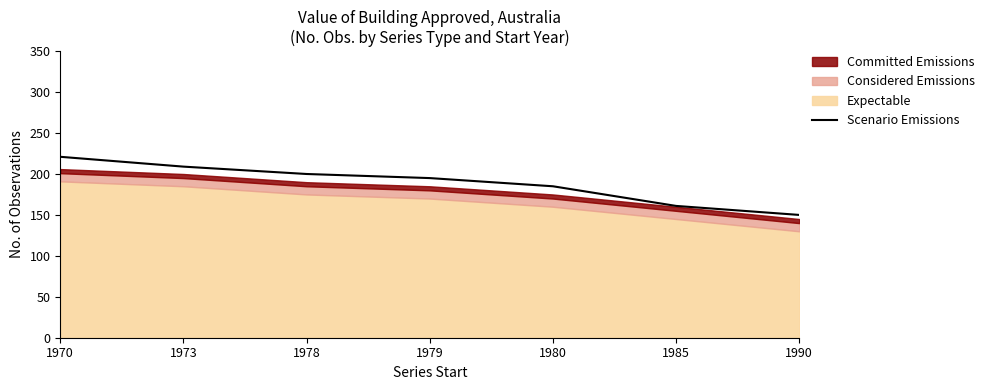

The Scenario Emissions series shows 131 at 1979. True or false?

False